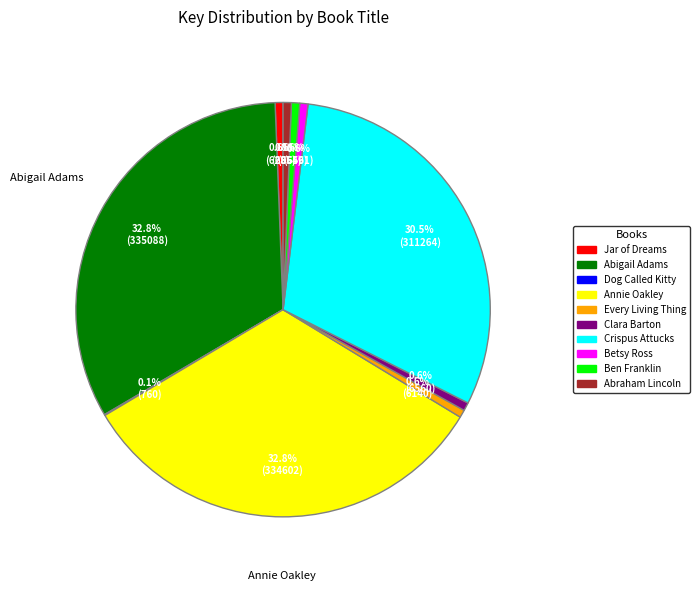

What is the ratio of the value at Clara Barton to the value at Betsy Ross?

1.0